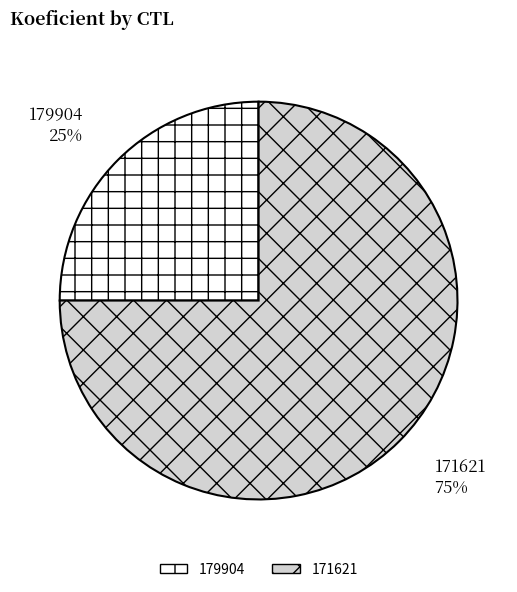

How many segments does this pie chart have?

2